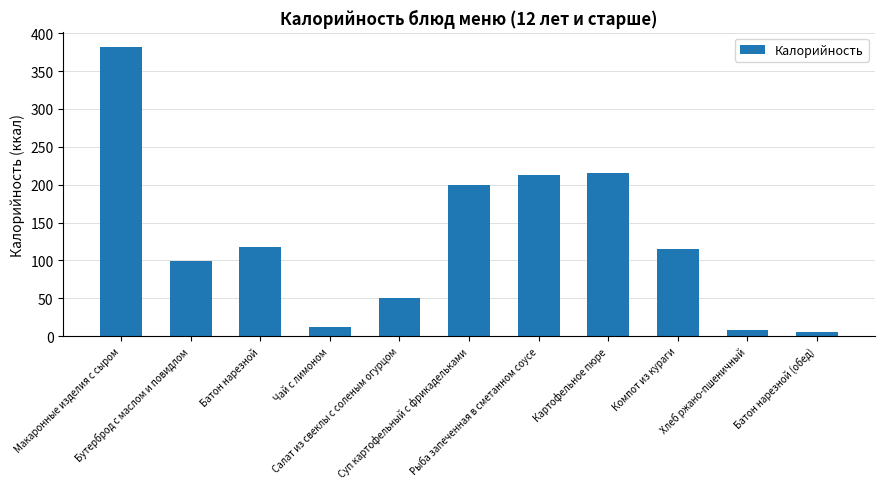

What is the value of the 5th bar from the left?

50.8